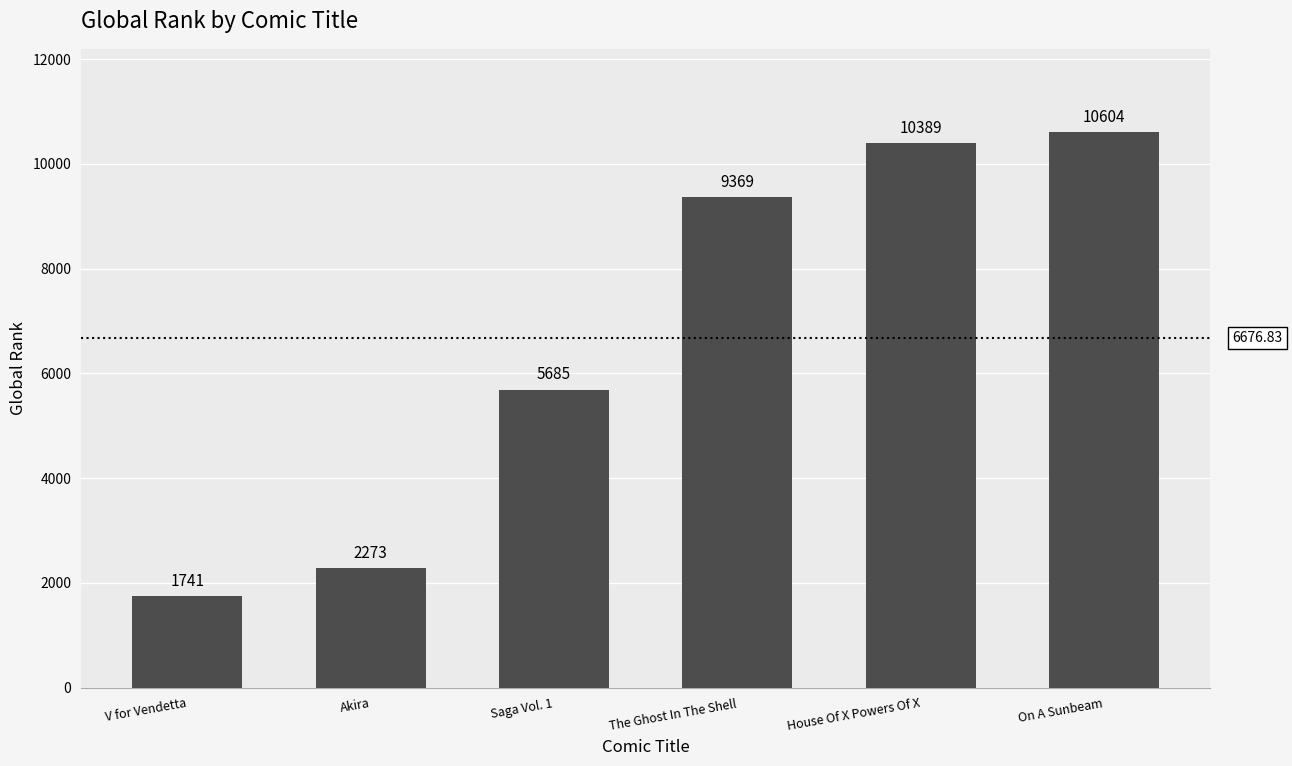

What is the average value?

6677